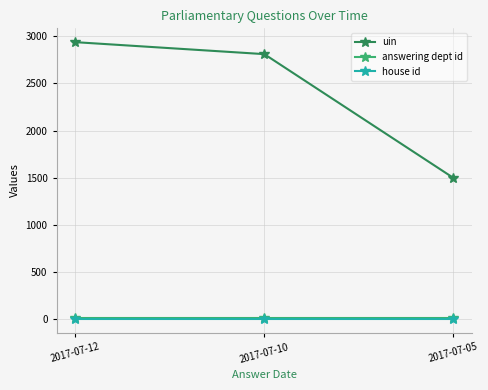

Which series has the largest range (max minus min)?

uin